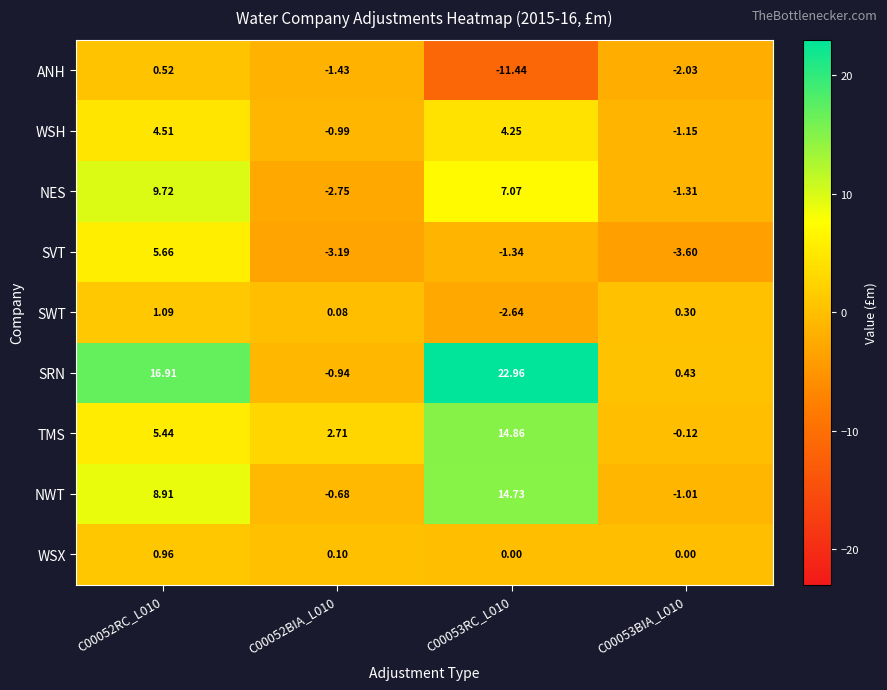

What is the total value across all series at C00052BIA_L010?

-7.1